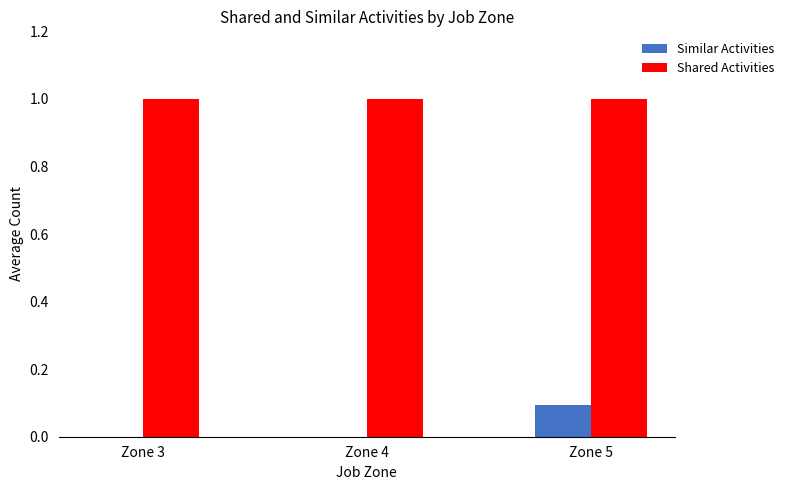

Is it true that Shared Activities equals 1.0 at Zone 5?

True